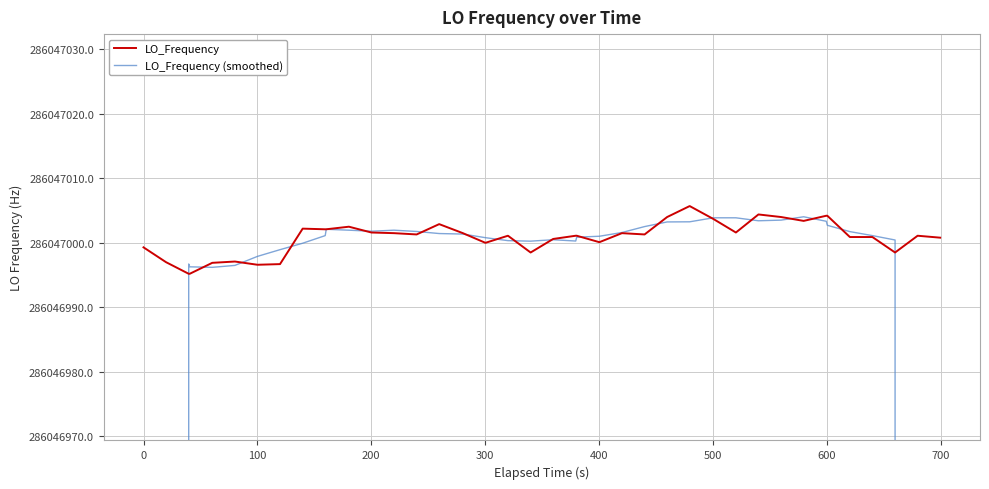

What is the difference between the maximum and minimum values in the LO_Frequency (smoothed) series?

114418805.7